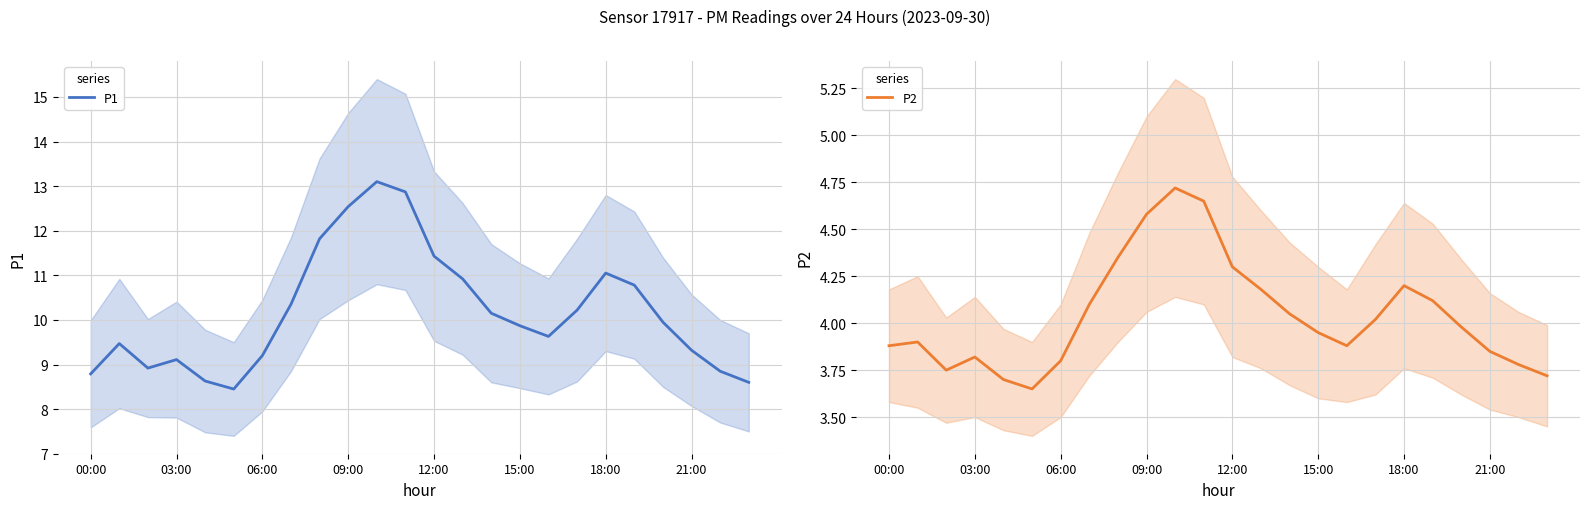

The P2 series shows 2.1 at 18:00. True or false?

False